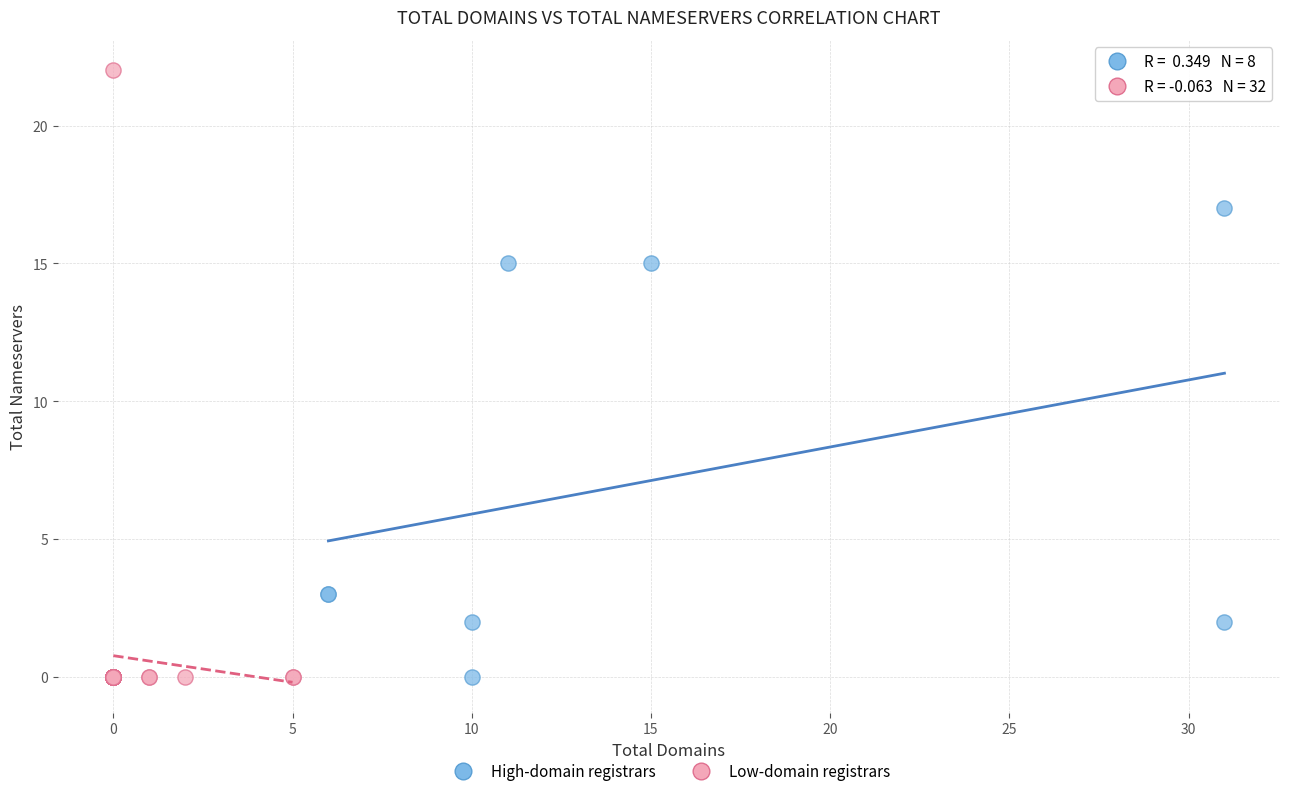

Which series contains the highest Y value?

Low-domain registrars